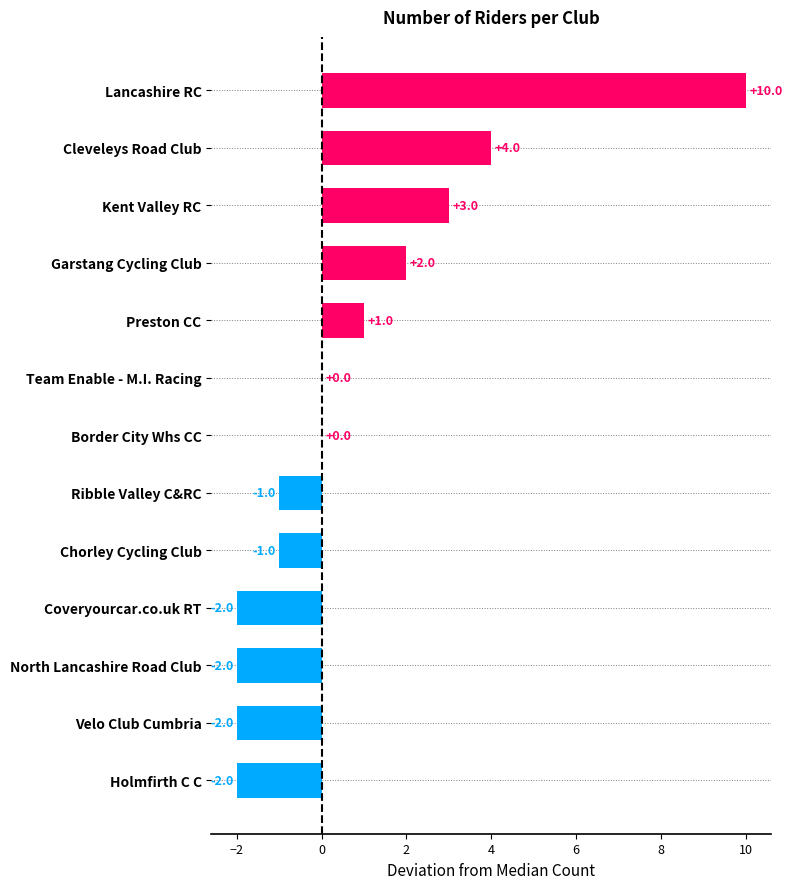

Where is the data nearest to the value 4?

Cleveleys Road Club